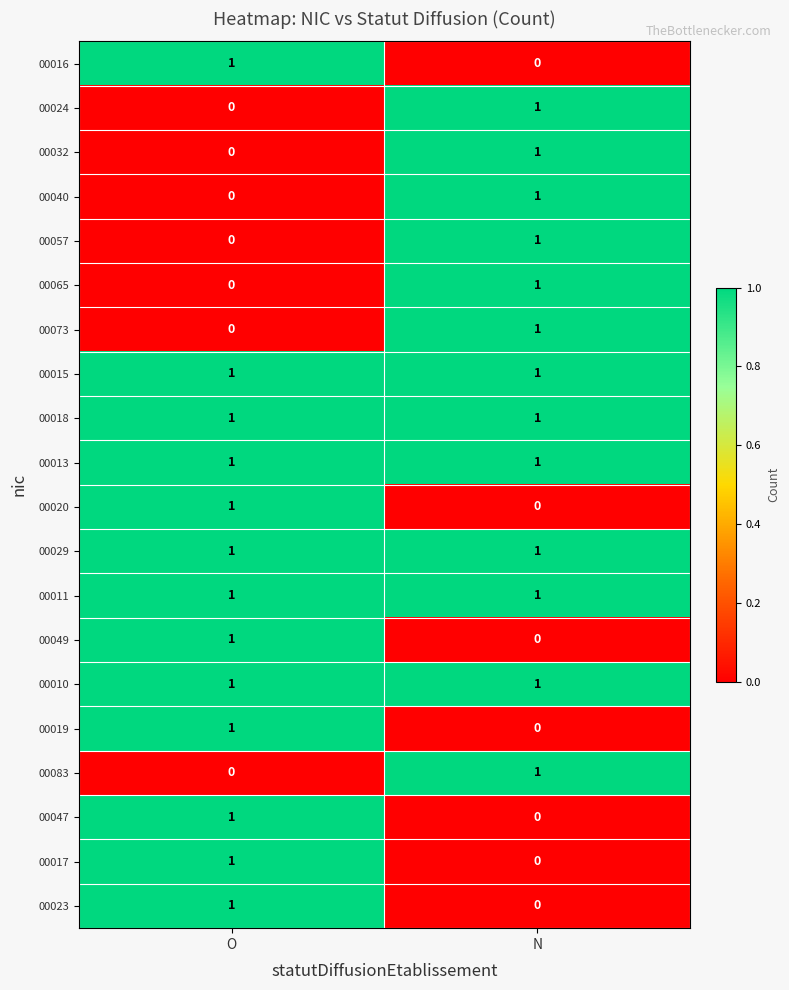

What is the difference between the highest and lowest values at O?

1